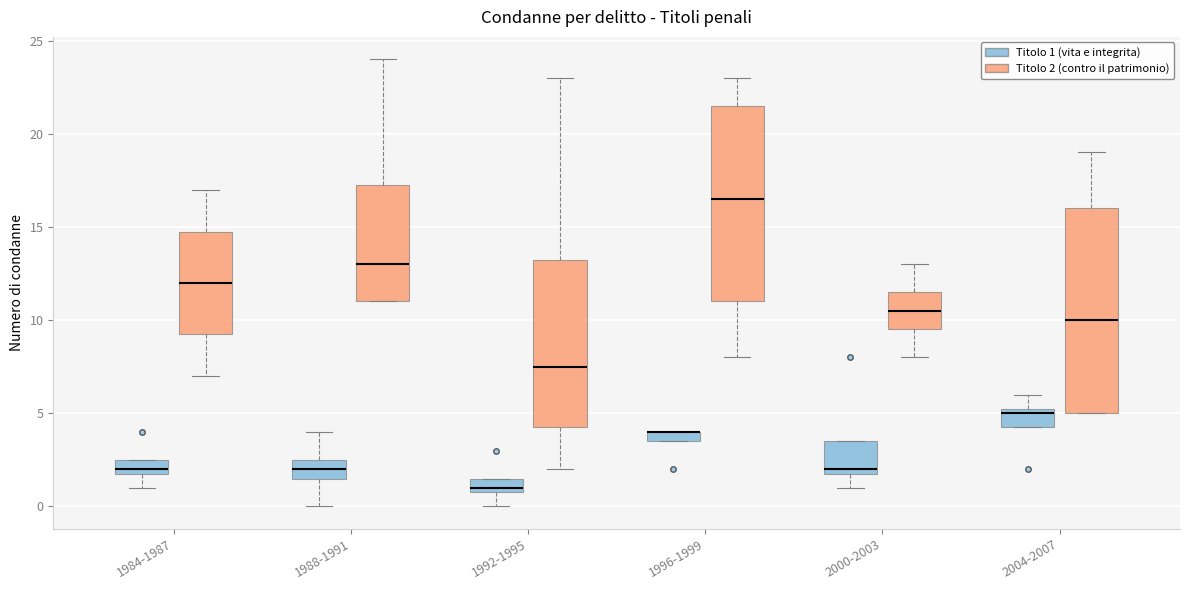

Where is the upper edge of the box for 1992-1995 (Titolo 1 (vita e integrita)) on the y-axis? The values are not printed on the chart, so give them approximately, as read against the axis.

1.5